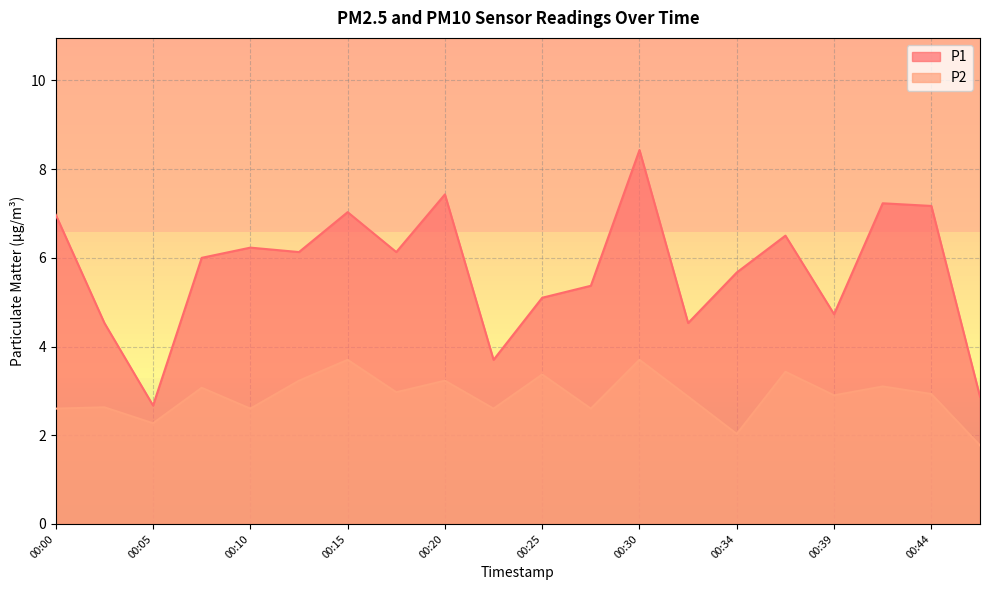

Which category has the highest value across all series?

00:30